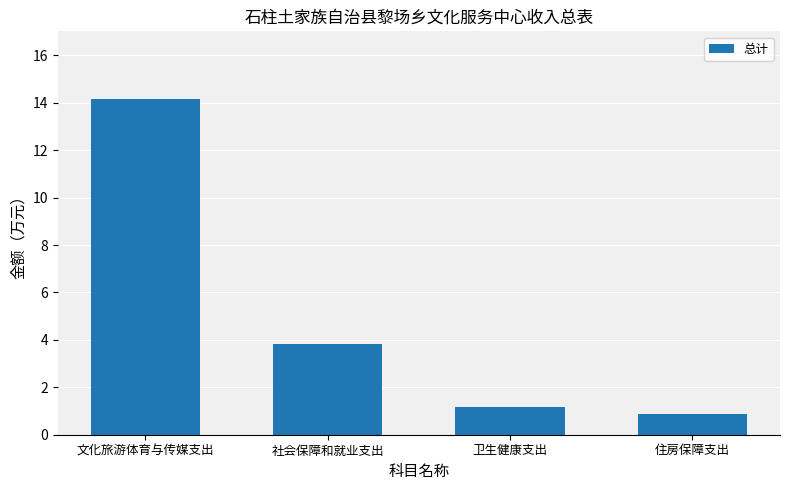

Which label corresponds to the largest value in the chart?

文化旅游体育与传媒支出